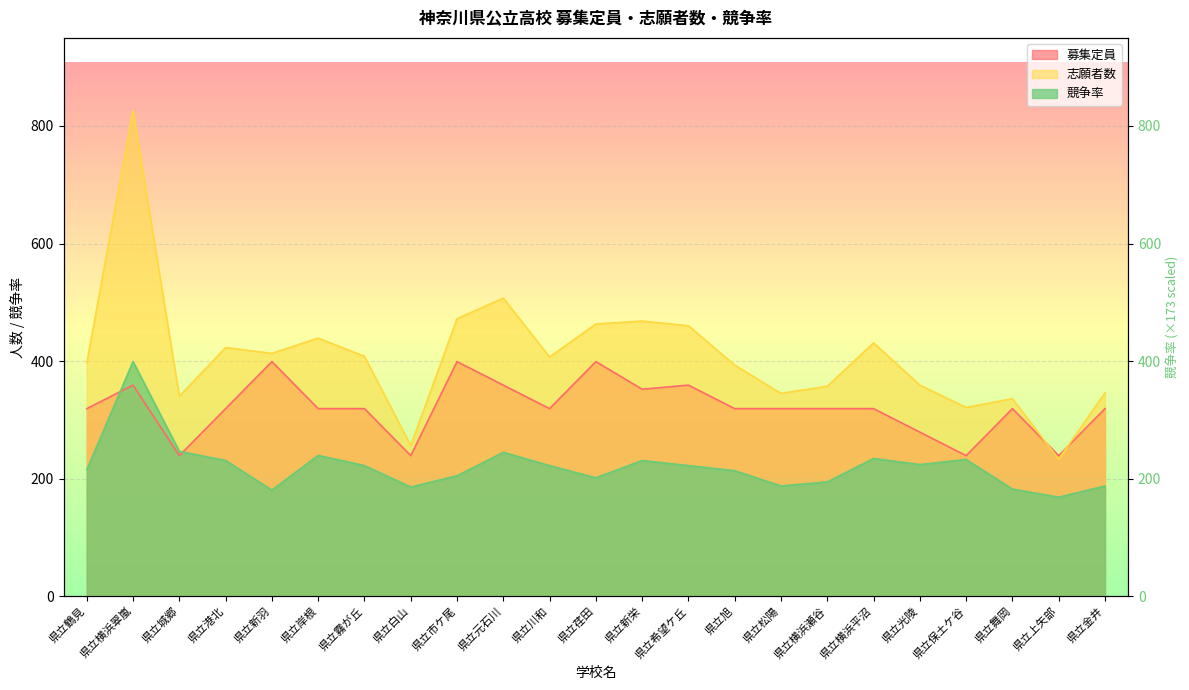

True or false: 競争率 has more than 1 interior local peaks.

True